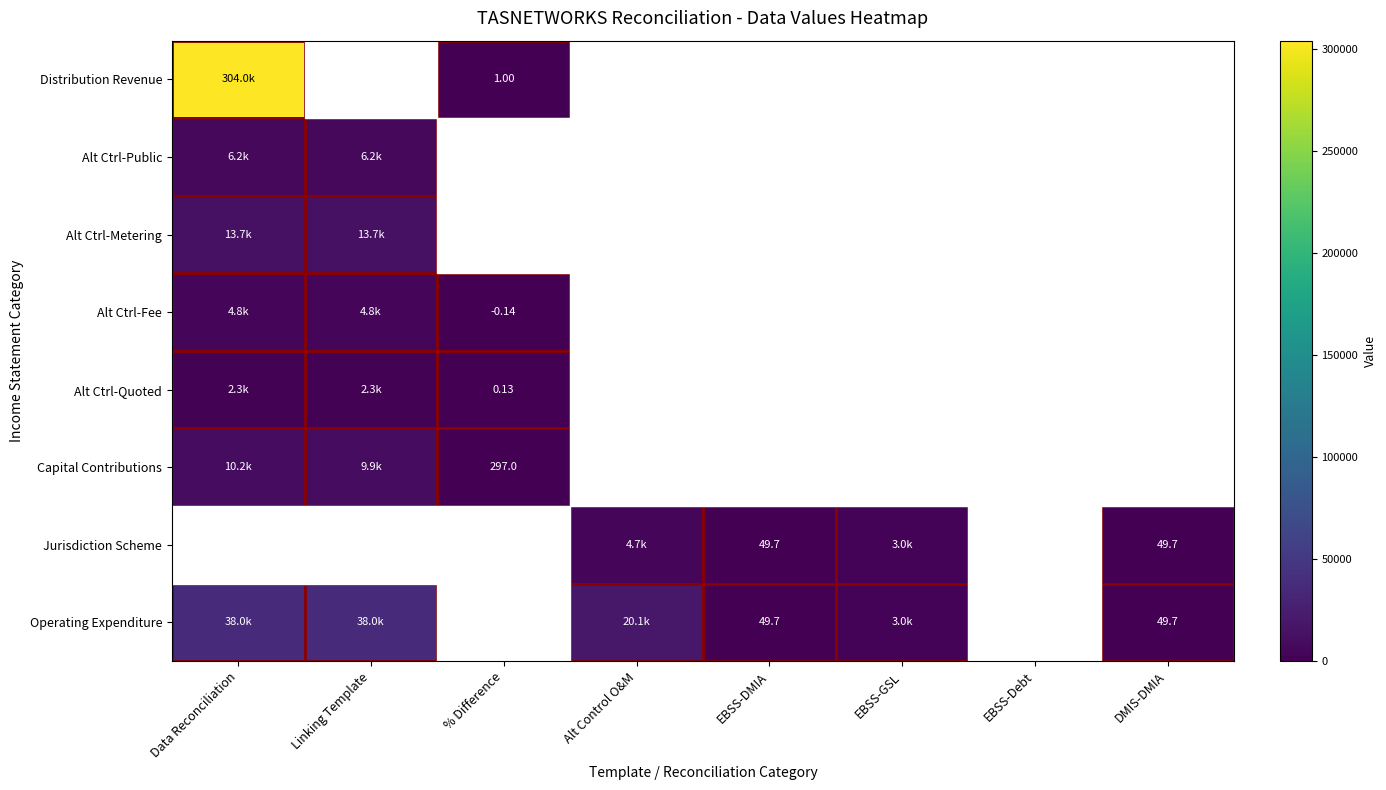

True or false: Distribution Revenue has a value of 1.0 at % Difference.

True